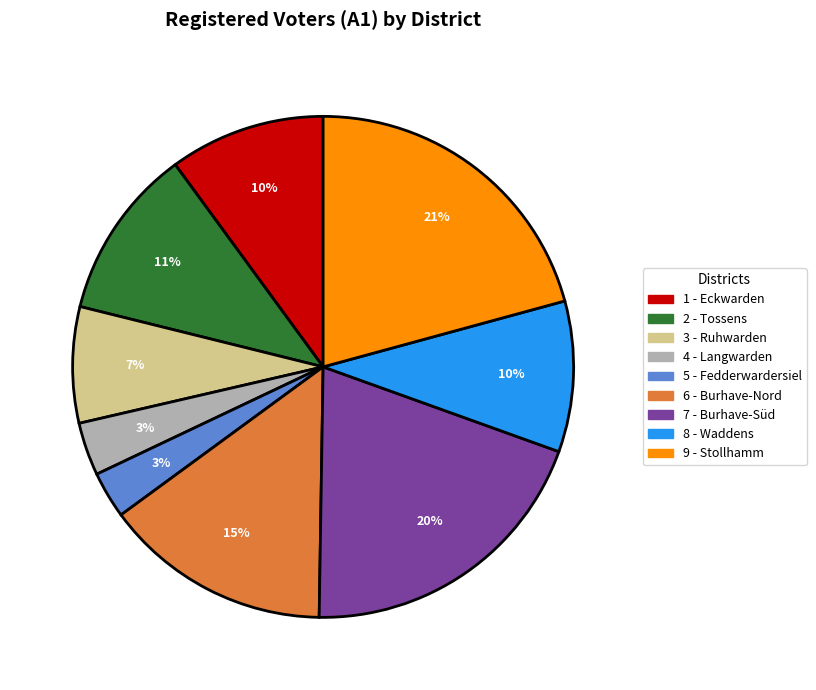

To the nearest percent, what is the difference between the largest and smallest slice percentages?

18%